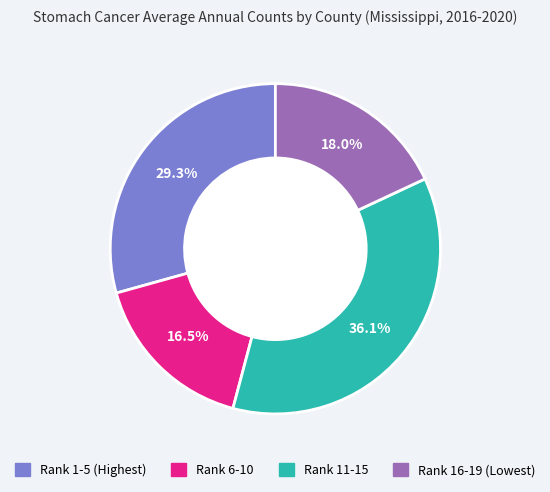

Is there any slice that represents more than half of the pie?

No